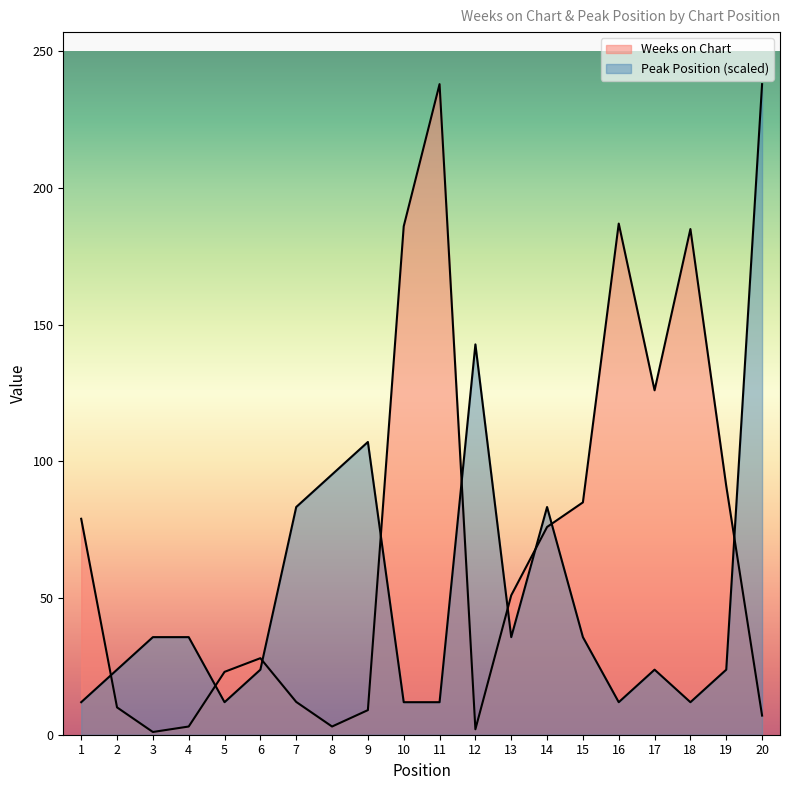

How many lines are shown in the chart?

2